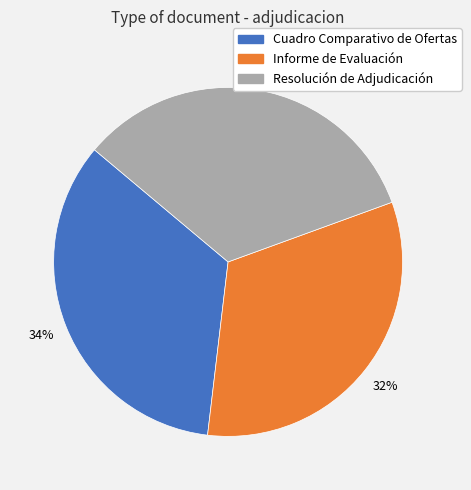

Does Cuadro Comparativo de Ofertas represent more than half of the total?

No